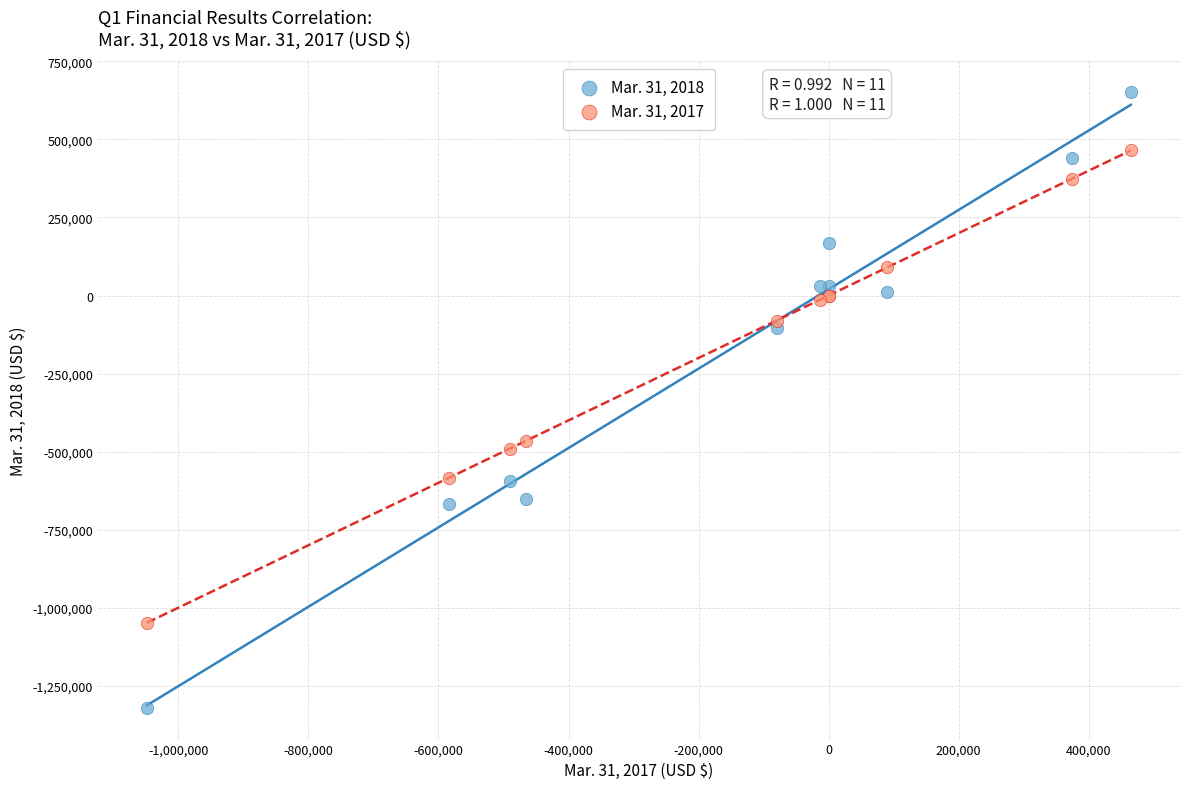

Which series reaches the maximum Y coordinate?

Mar. 31, 2018